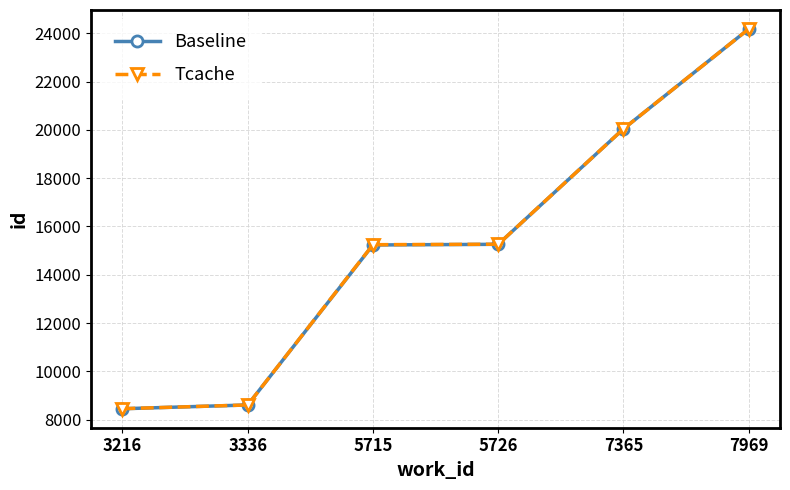

What is the total value across all series at 7365?

40080